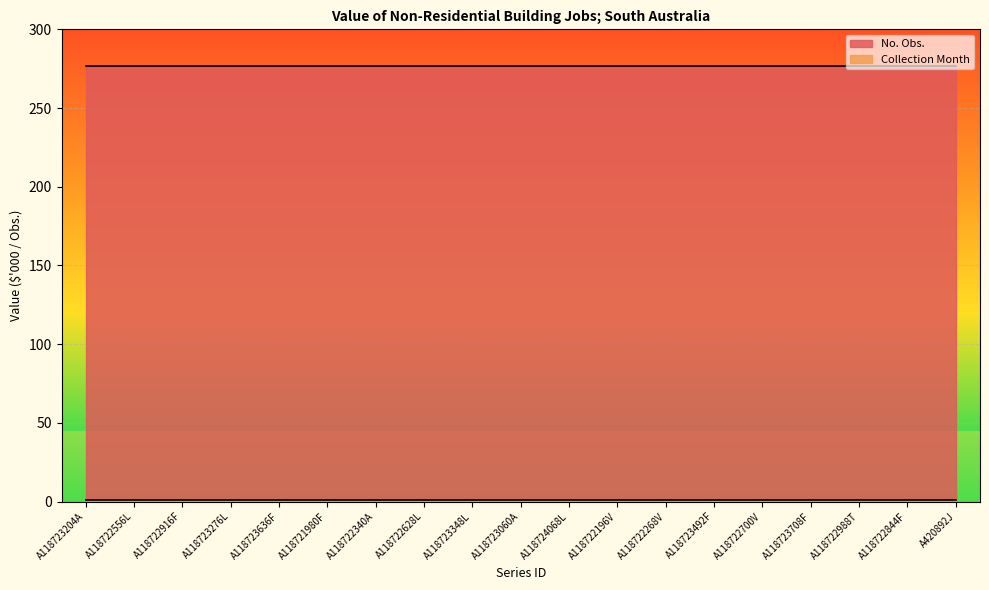

Reading left to right, extract all data points from this chart.

No. Obs.: A118723204A=277	A118722556L=277	A118722916F=277	A118723276L=277	A118723636F=277	A118721980F=277	A118722340A=277	A118722628L=277	A118723348L=277	A118723060A=277	A118724068L=277	A118722196V=277	A118722268V=277	A118723492F=277	A118722700V=277	A118723708F=277	A118722988T=277	A118722844F=277	A420892J=277
Collection Month: A118723204A=1	A118722556L=1	A118722916F=1	A118723276L=1	A118723636F=1	A118721980F=1	A118722340A=1	A118722628L=1	A118723348L=1	A118723060A=1	A118724068L=1	A118722196V=1	A118722268V=1	A118723492F=1	A118722700V=1	A118723708F=1	A118722988T=1	A118722844F=1	A420892J=1